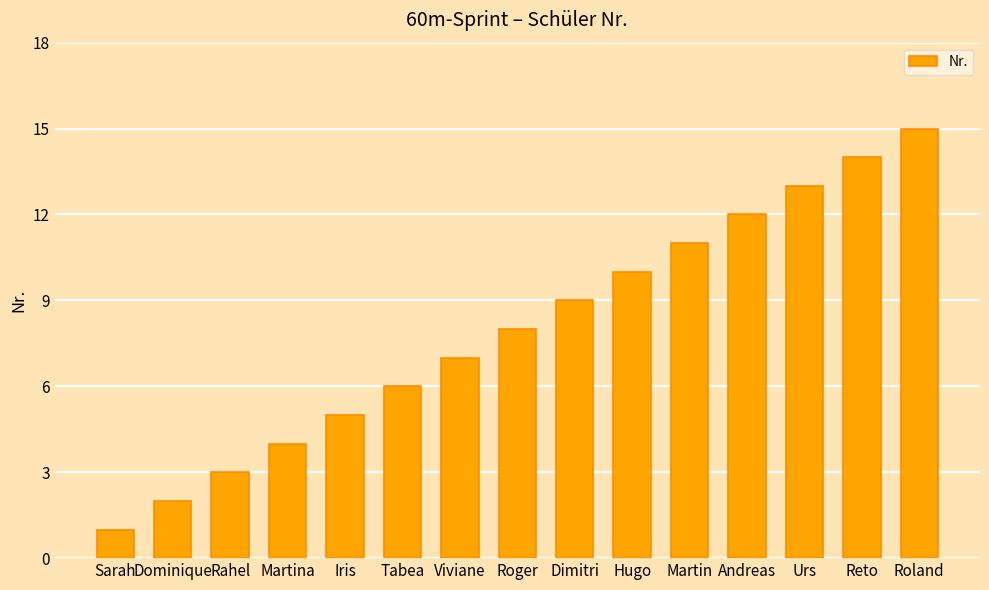

What is the difference between the maximum and minimum values?

14